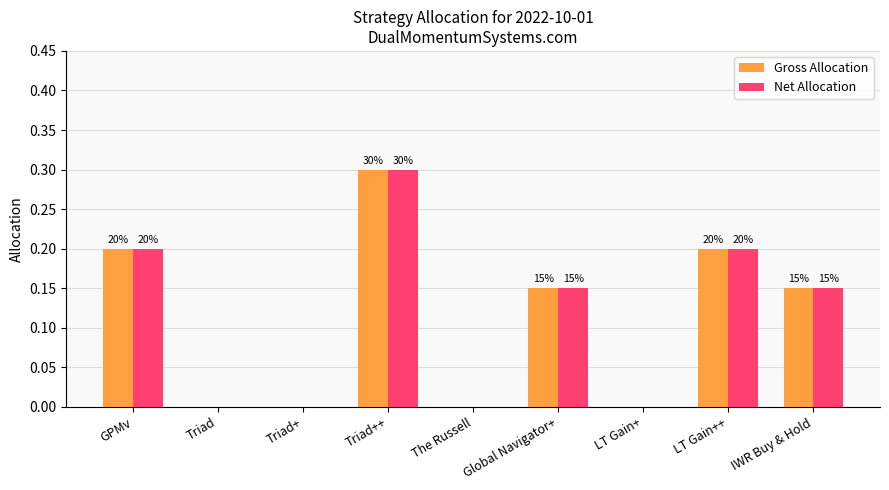

What are all the series names shown in the legend?

Gross Allocation, Net Allocation